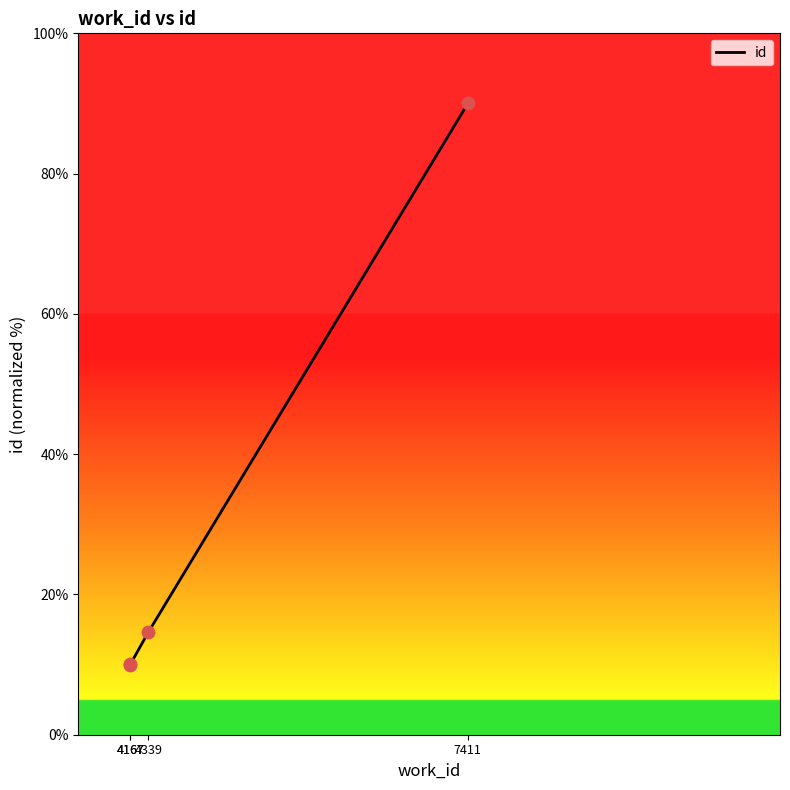

Approximately how many times larger is the value at 4339 compared to 4167?

1.5